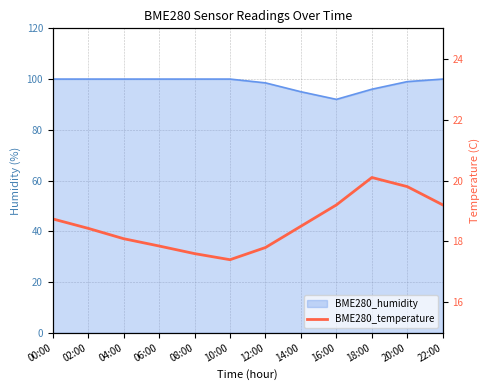

What position from the right is 10:00?

7